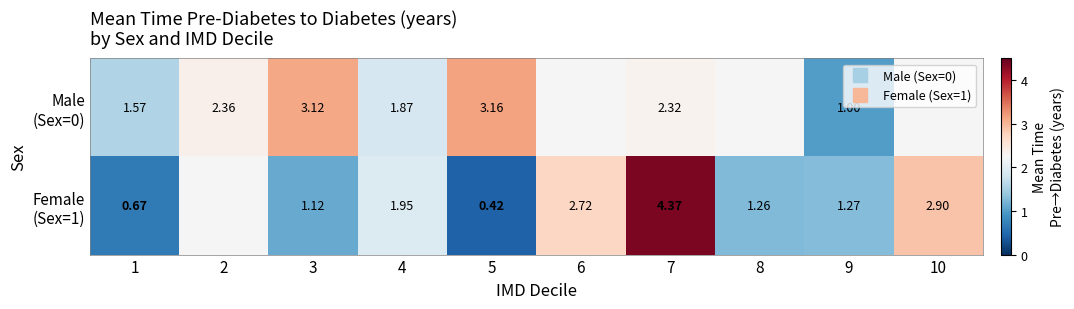

List the series in order of their overall mean, lowest first.

Male (Sex=0), Female (Sex=1)